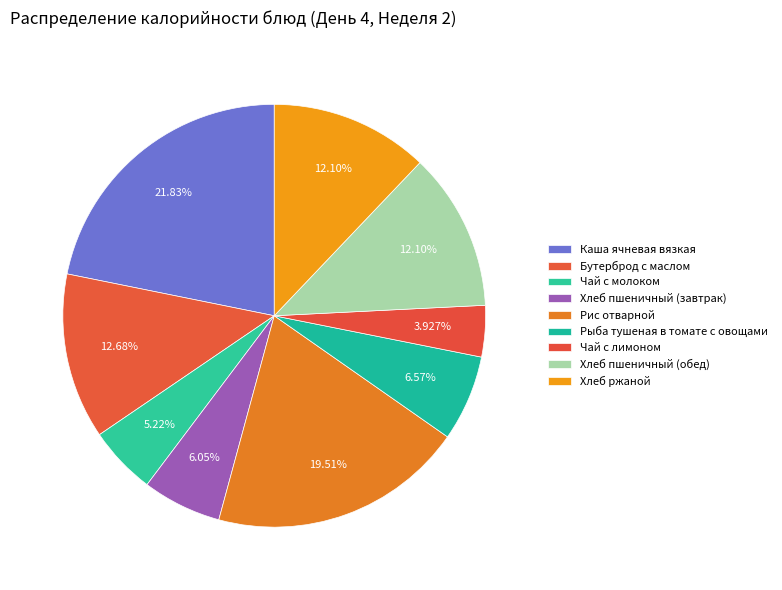

How many slices are in this pie chart?

9